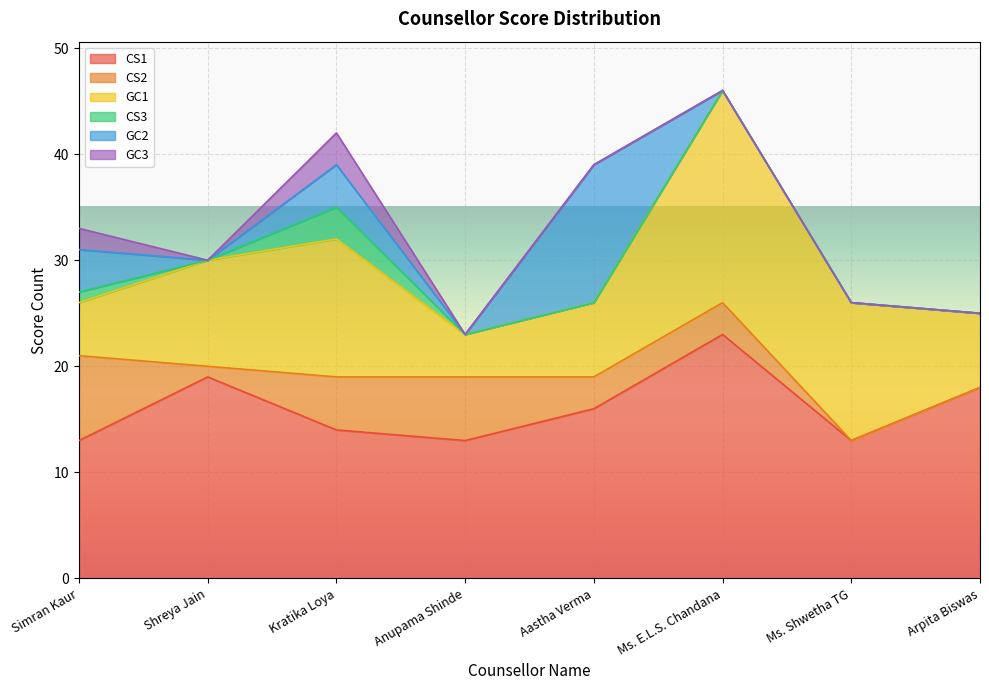

What are all the series names shown in the legend?

CS1, CS2, GC1, CS3, GC2, GC3